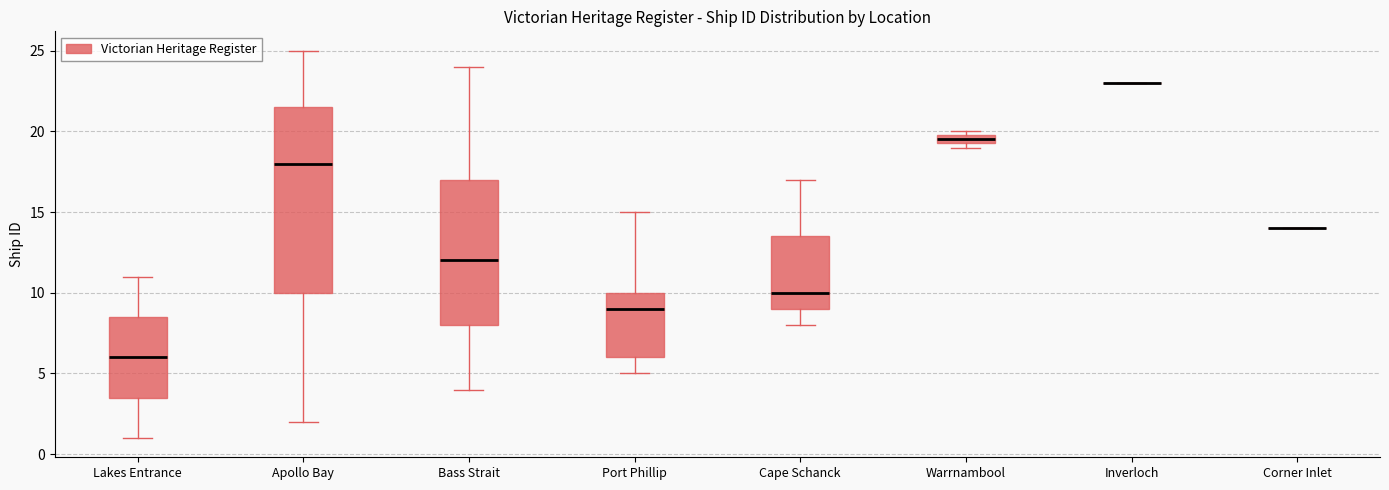

Where does the lower whisker of the box for Apollo Bay end on the y-axis? The values are not printed on the chart, so give them approximately, as read against the axis.

2.0